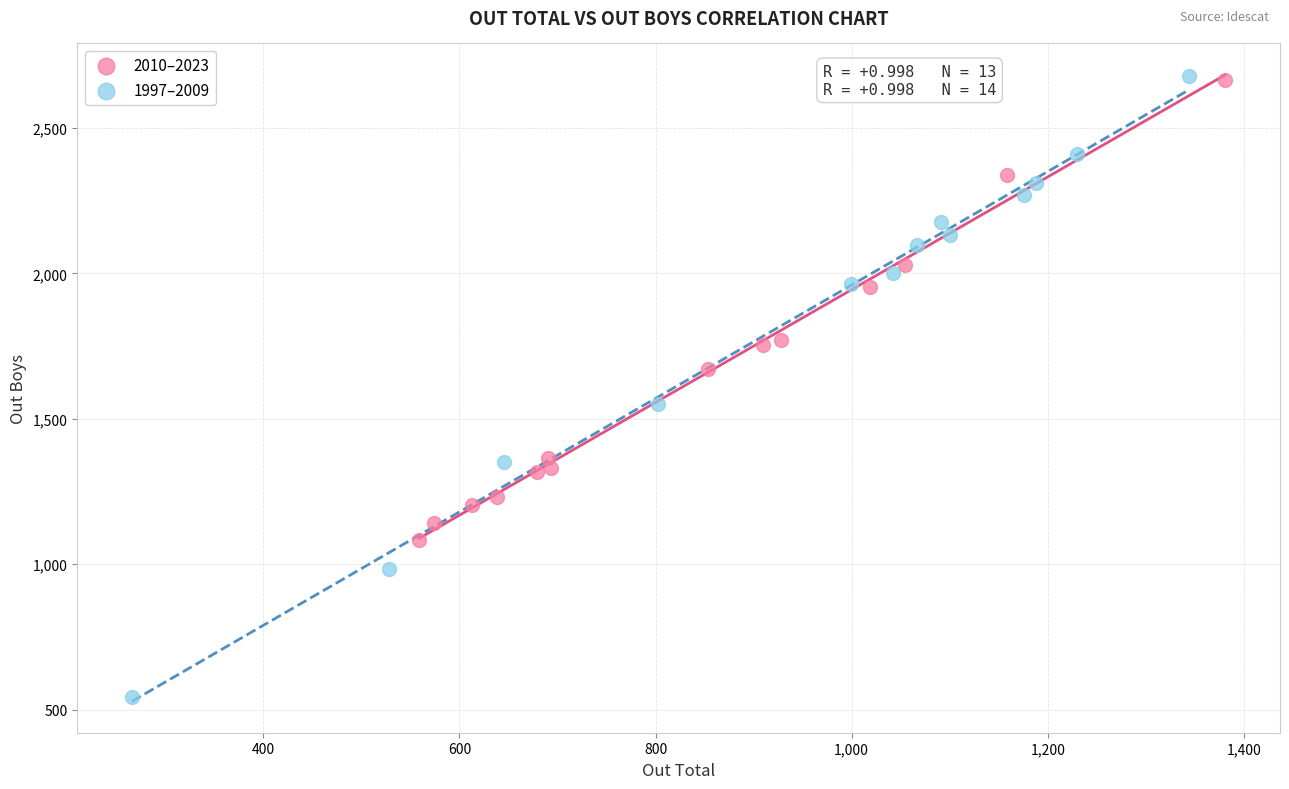

Which series reaches the minimum Y coordinate?

1997–2009